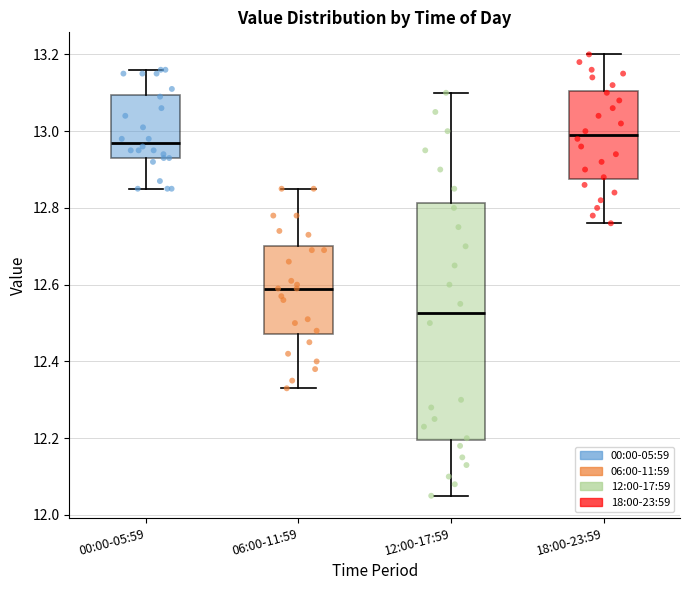

Comparing the boxes themselves (not the whiskers), which one is the tallest?

12:00-17:59